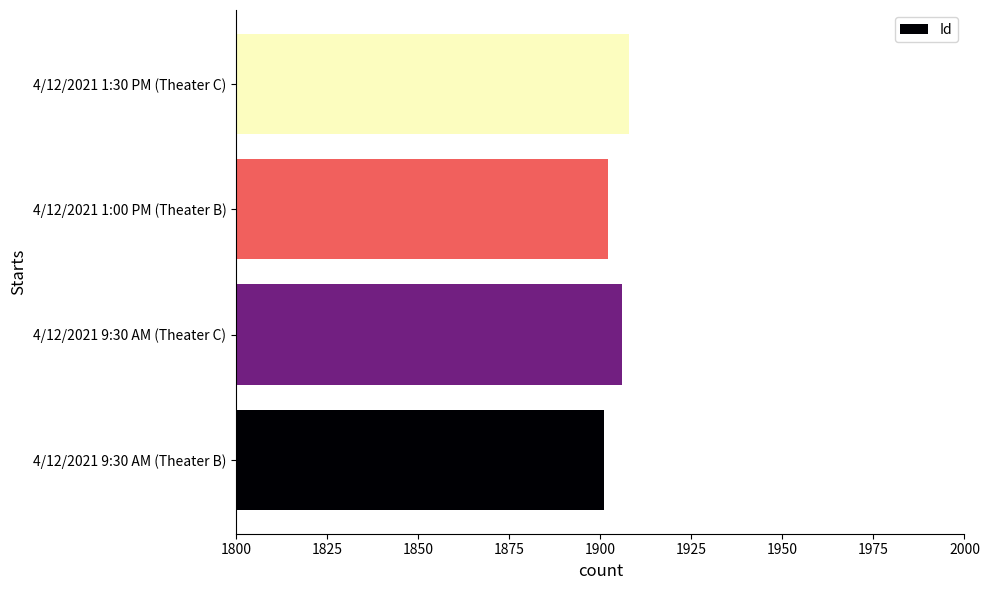

What is the maximum value shown in the chart?

1908